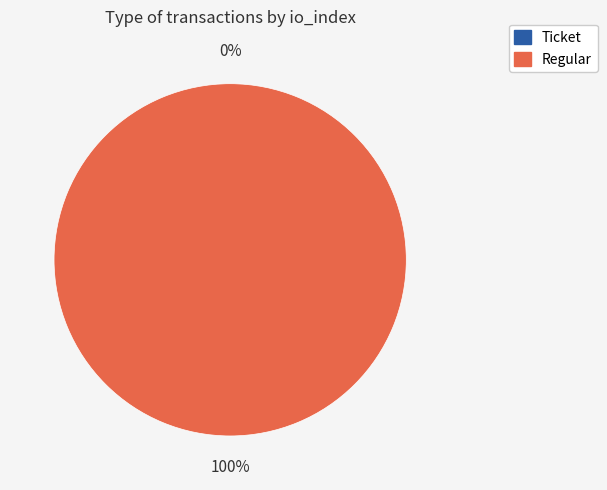

To the nearest percent, what is the combined percentage of Ticket and Regular?

100%